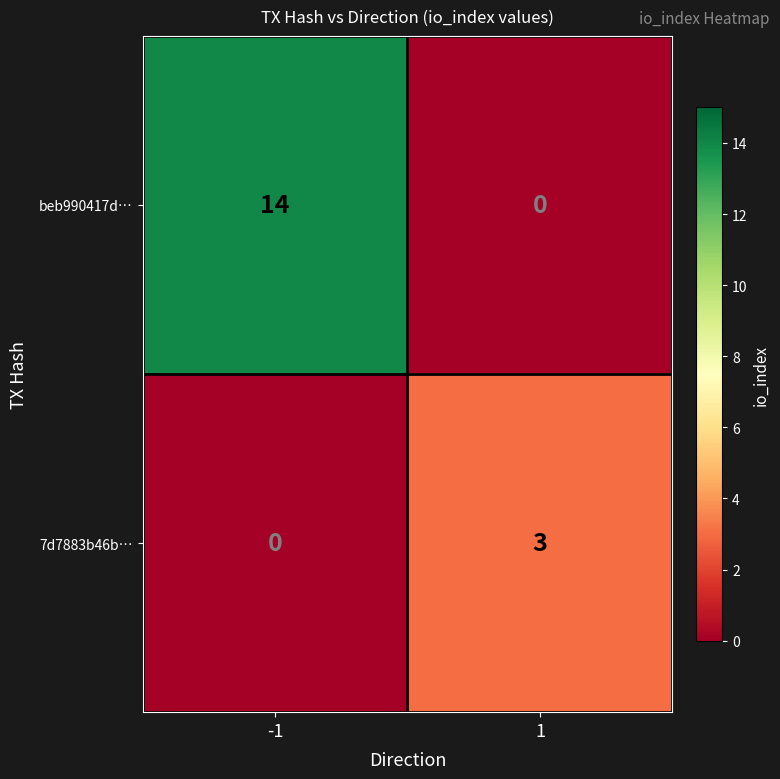

The beb990417d… series shows -8 at 1. True or false?

False